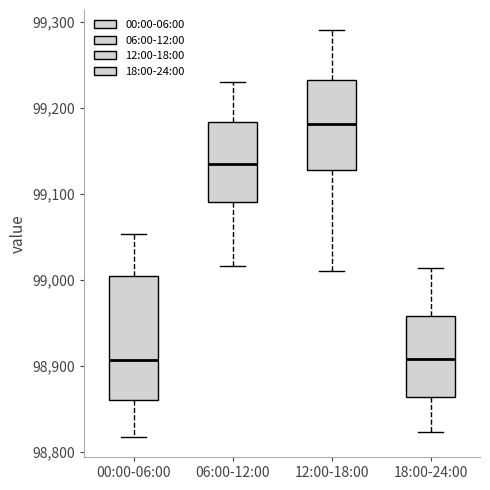

Reading left to right, transcribe this box plot: for each box, give where its median line is, the range the box spans, and where its two whiskers end, as read against the y-axis. The values are not printed on the chart, so give them approximately, as read against the axis.

00:00-06:00: median 98910, box 98860 to 99000, whiskers 98820 to 99050
06:00-12:00: median 99130, box 99090 to 99180, whiskers 99020 to 99230
12:00-18:00: median 99180, box 99130 to 99230, whiskers 99010 to 99290
18:00-24:00: median 98910, box 98860 to 98960, whiskers 98820 to 99010